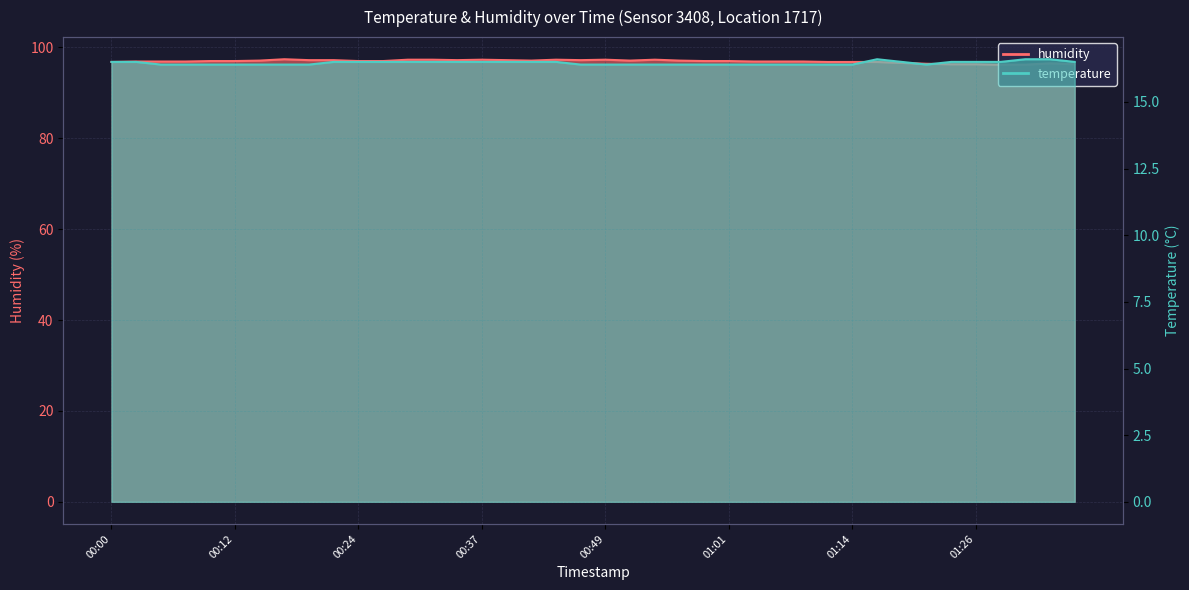

Reading left to right, list all the values displayed in this chart.

humidity: 96.8	96.9	96.9	96.9	97.0	97.0	97.1	97.4	97.2	97.2	97.0	97.0	97.3	97.3	97.2	97.3	97.2	97.1	97.3	97.2	97.3	97.1	97.3	97.1	97.0	97.0	96.9	96.9	96.9	96.8	96.8	96.8	96.6	96.4	96.3	96.3	96.2	96.2	96.5	96.3
temperature: 16.5	16.5	16.4	16.4	16.4	16.4	16.4	16.4	16.4	16.5	16.5	16.5	16.5	16.5	16.5	16.5	16.5	16.5	16.5	16.4	16.4	16.4	16.4	16.4	16.4	16.4	16.4	16.4	16.4	16.4	16.4	16.6	16.5	16.4	16.5	16.5	16.5	16.6	16.6	16.5